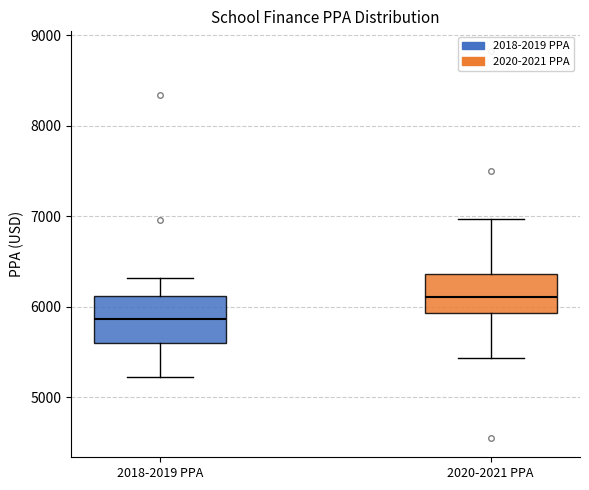

Reading left to right, transcribe this box plot: for each box, give where its median line is, the range the box spans, and where its two whiskers end, as read against the y-axis. The values are not printed on the chart, so give them approximately, as read against the axis.

2018-2019 PPA: median 5900, box 5600 to 6100, whiskers 5200 to 6300
2020-2021 PPA: median 6100, box 5900 to 6400, whiskers 5400 to 7000